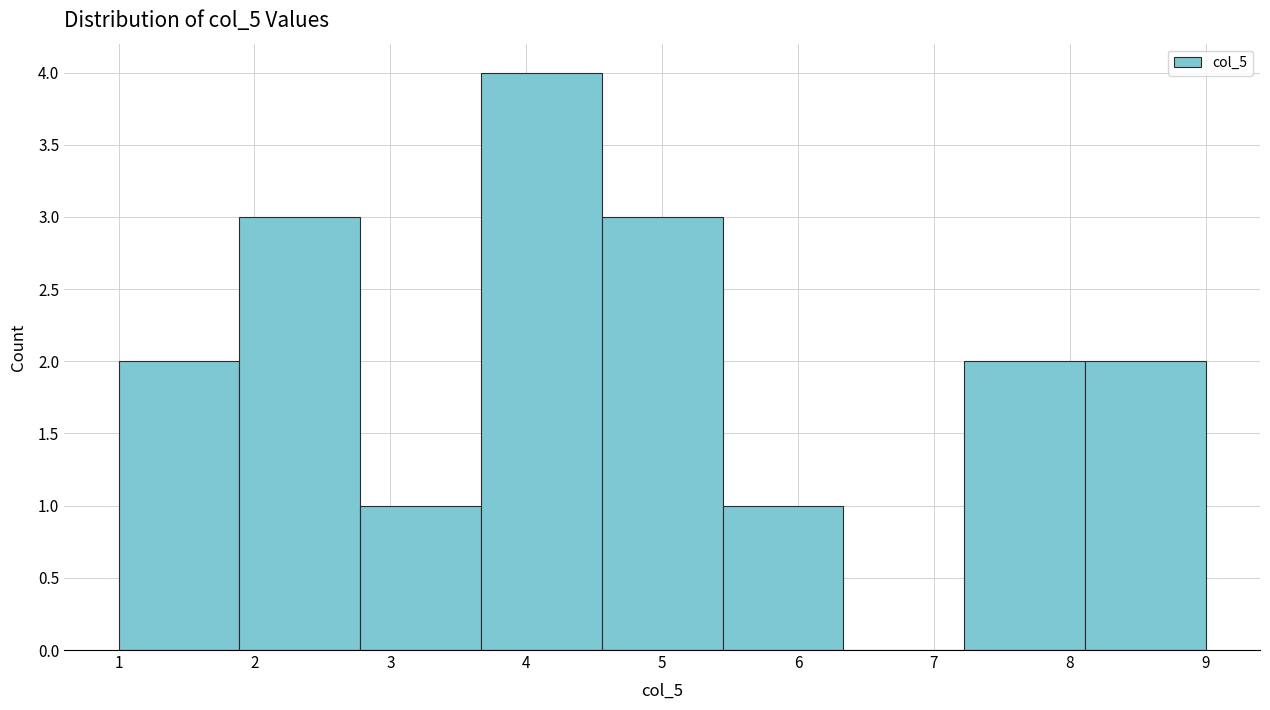

What is the height of the bar covering 2.8 to 3.7 on the x-axis? Neither the bar edges nor the heights are printed on the chart, so give them approximately, as read against the axes.

1